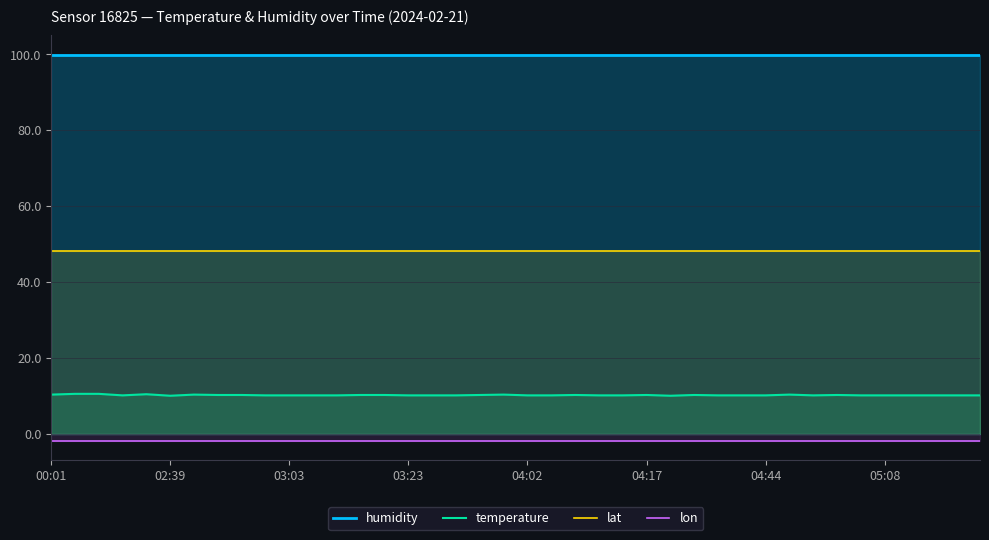

Which series has the largest range (max minus min)?

temperature